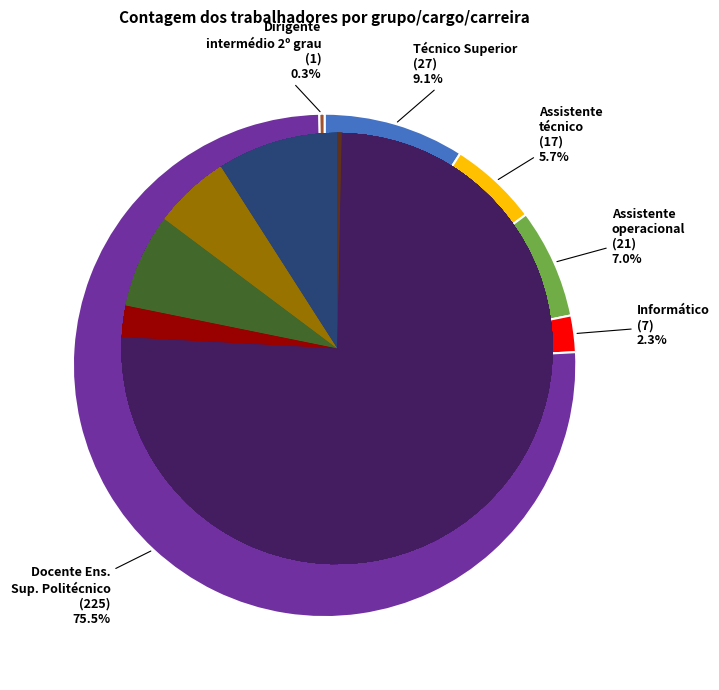

What is the smallest slice in the pie chart?

Dirigente intermédio de 2º grau